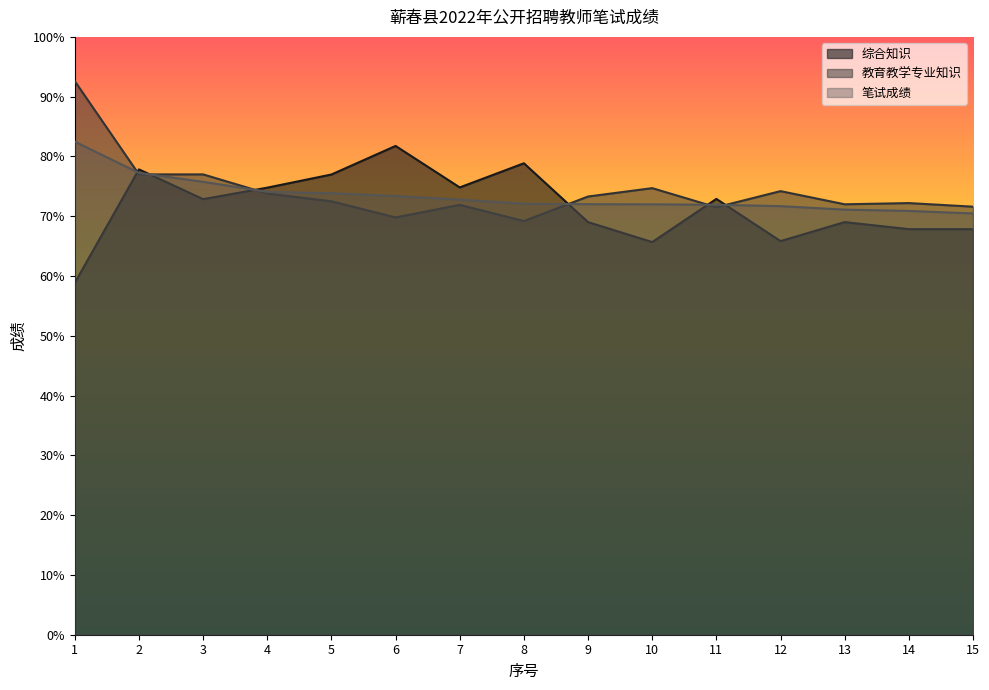

Reading right to left, what are all the values shown in this chart?

综合知识: 67.8	67.8	69.0	65.8	72.9	65.7	69.0	78.9	74.8	81.8	77.0	74.8	72.9	77.8	58.9
教育教学专业知识: 71.6	72.2	72.0	74.2	71.5	74.7	73.3	69.2	71.9	69.8	72.5	73.8	77.0	77.0	92.6
笔试成绩: 70.5	70.9	71.1	71.7	71.9	72.0	72.0	72.1	72.8	73.4	73.8	74.1	75.8	77.3	82.5